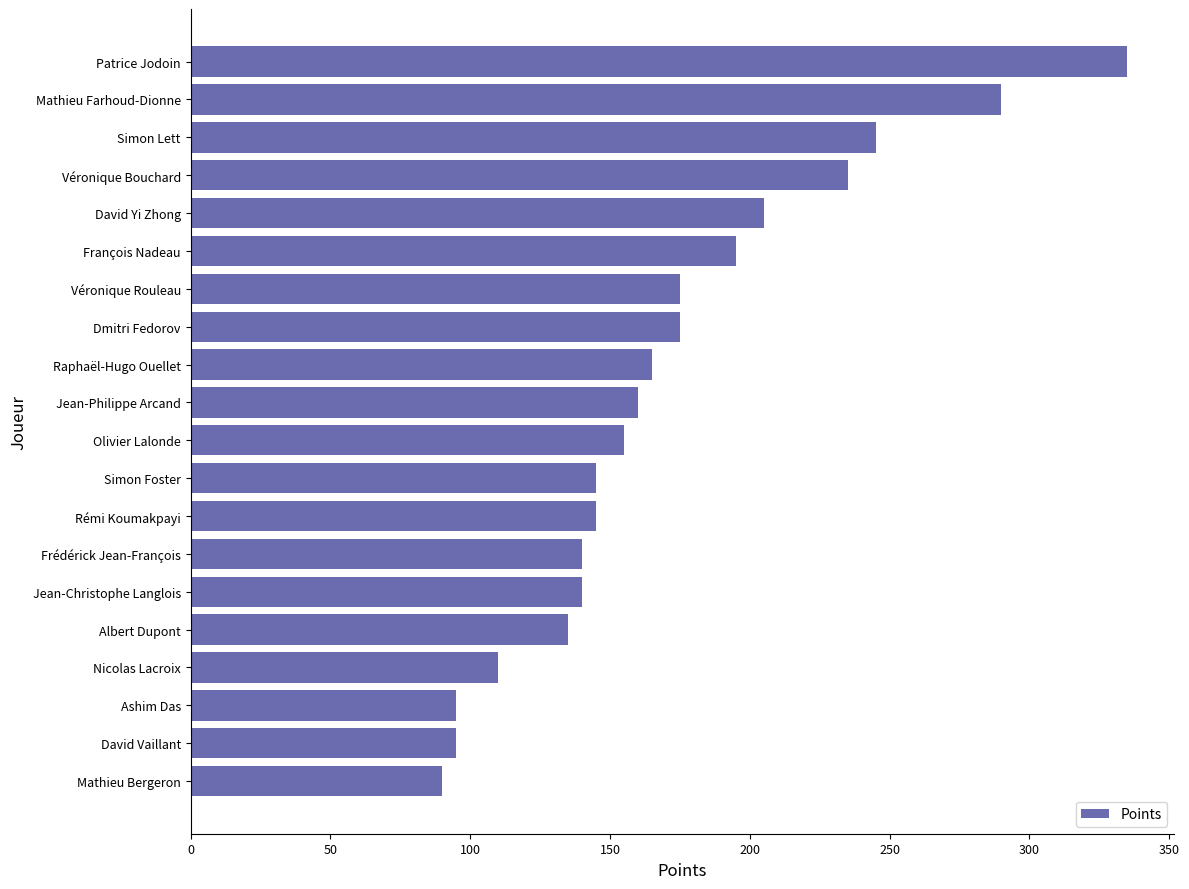

Reading bottom to top, extract all data points from this chart.

Mathieu Bergeron=90	David Vaillant=95	Ashim Das=95	Nicolas Lacroix=110	Albert Dupont=135	Jean-Christophe Langlois=140	Frédérick Jean-François=140	Rémi Koumakpayi=145	Simon Foster=145	Olivier Lalonde=155	Jean-Philippe Arcand=160	Raphaël-Hugo Ouellet=165	Dmitri Fedorov=175	Véronique Rouleau=175	François Nadeau=195	David Yi Zhong=205	Véronique Bouchard=235	Simon Lett=245	Mathieu Farhoud-Dionne=290	Patrice Jodoin=335